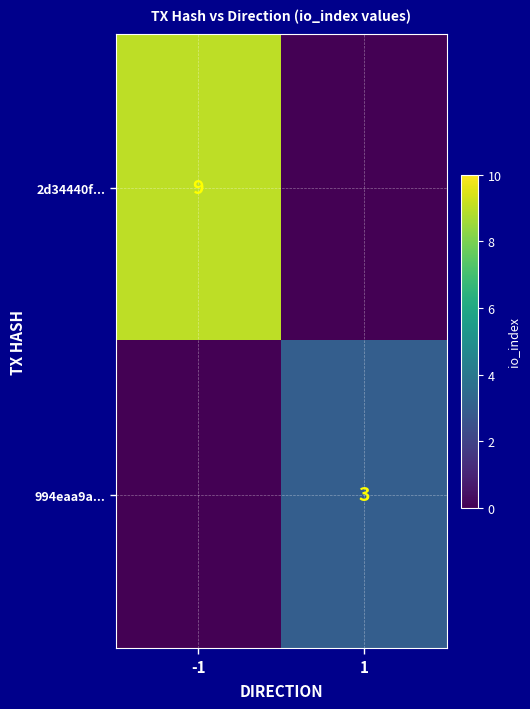

The value of 994eaa9a... at 1 is 3. True or false?

True